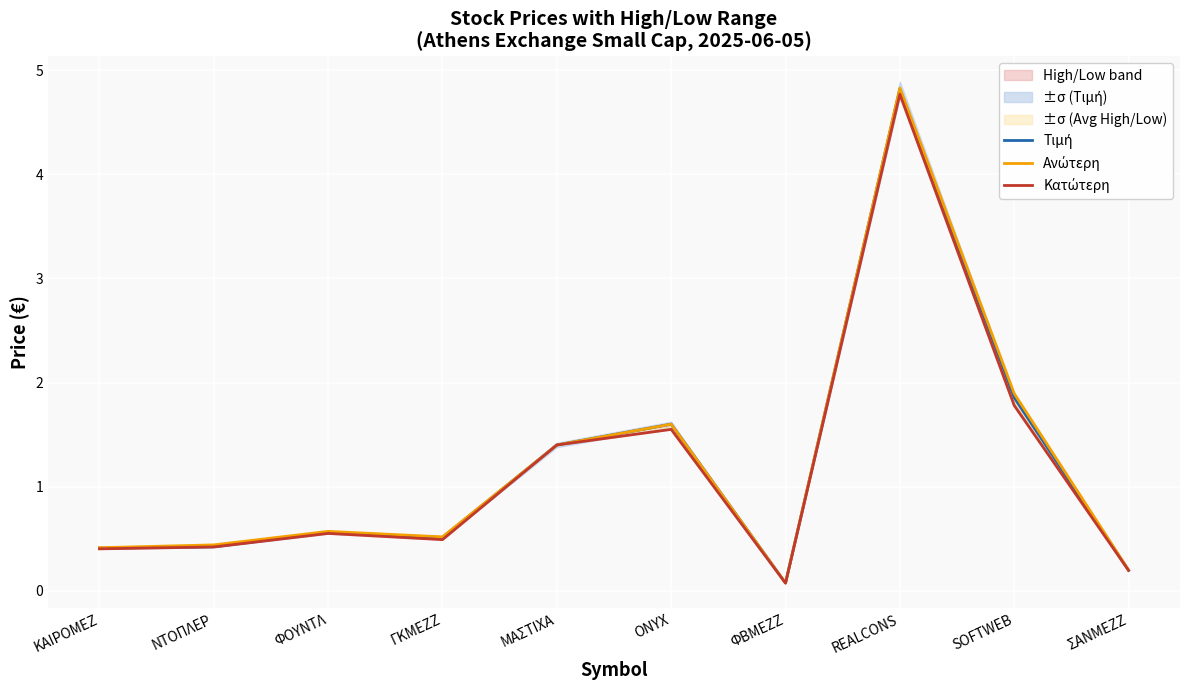

At which category does the chart reach its peak across all series?

REALCONS